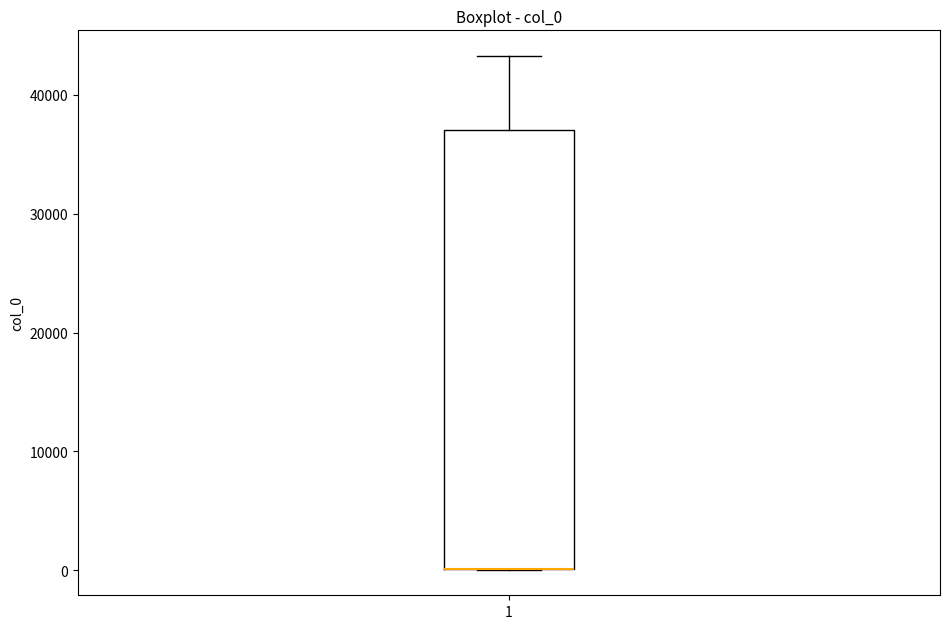

Where is the lower edge of the box at x = 1 on the y-axis? The values are not printed on the chart, so give them approximately, as read against the axis.

0